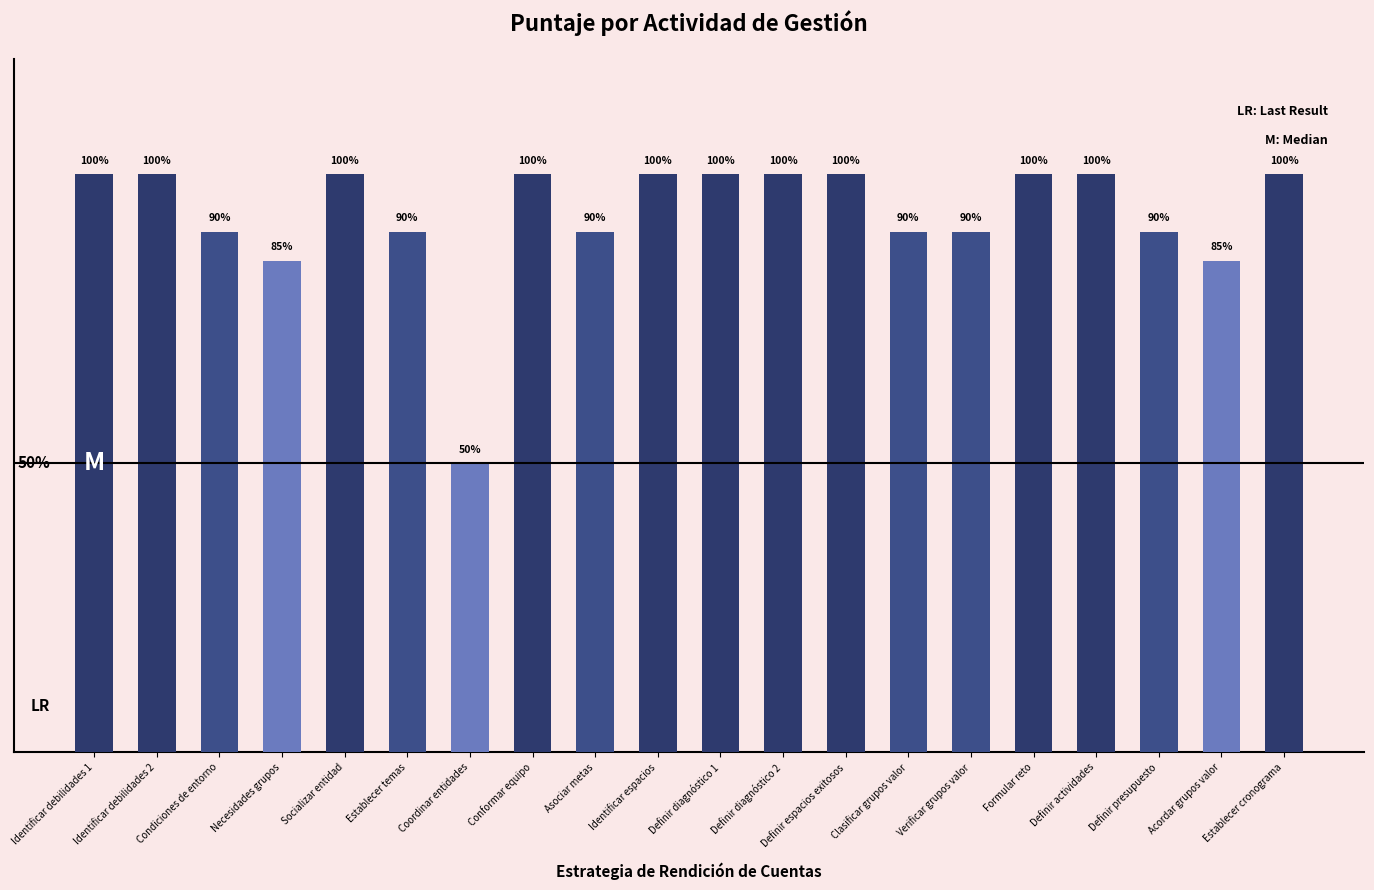

At which category does the chart reach its minimum across all series?

Coordinar entidades